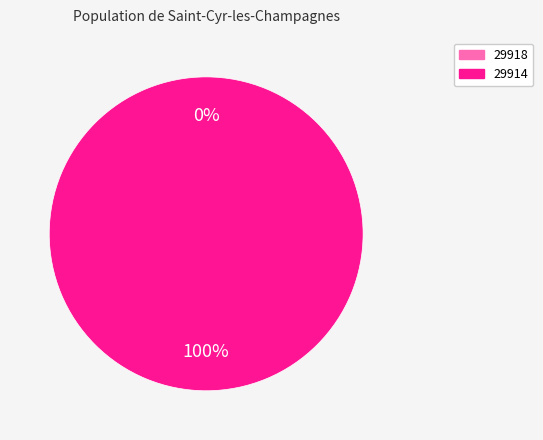

Count the number of slices in the pie.

2